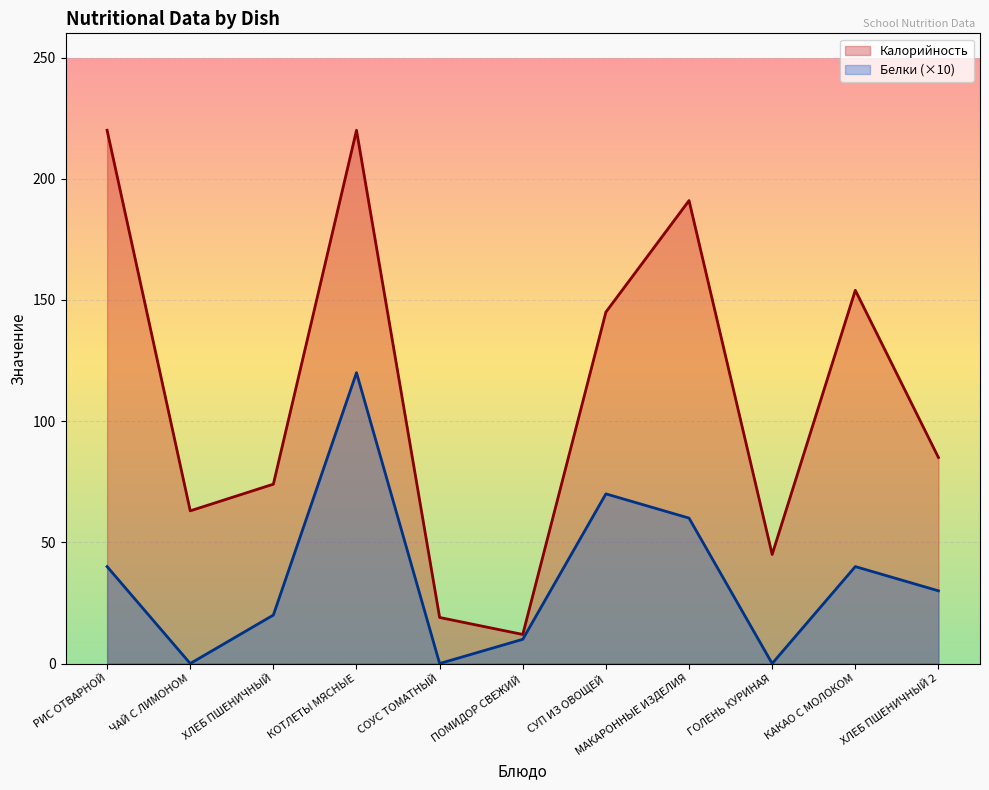

How many data points does each series have?

11